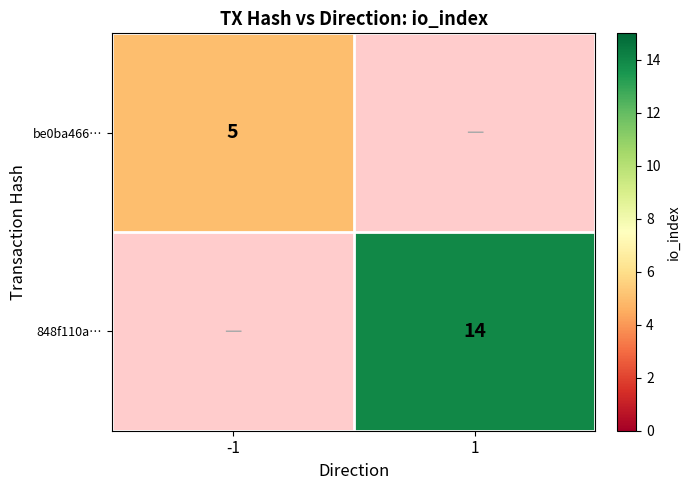

At how many categories does at least one series exceed 12?

1